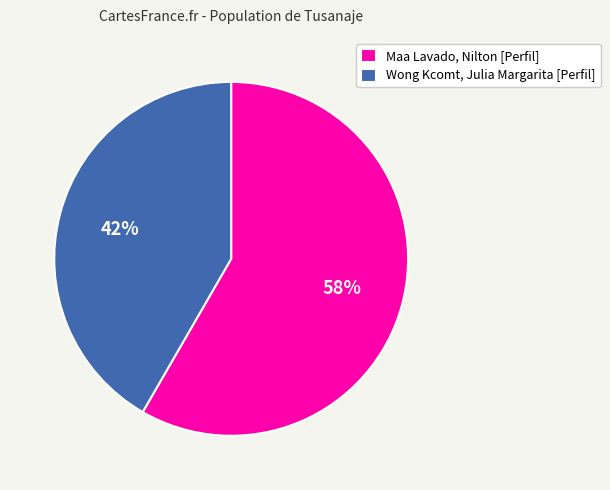

True or false: Maa Lavado, Nilton [Perfil] accounts for 50% of the total.

False